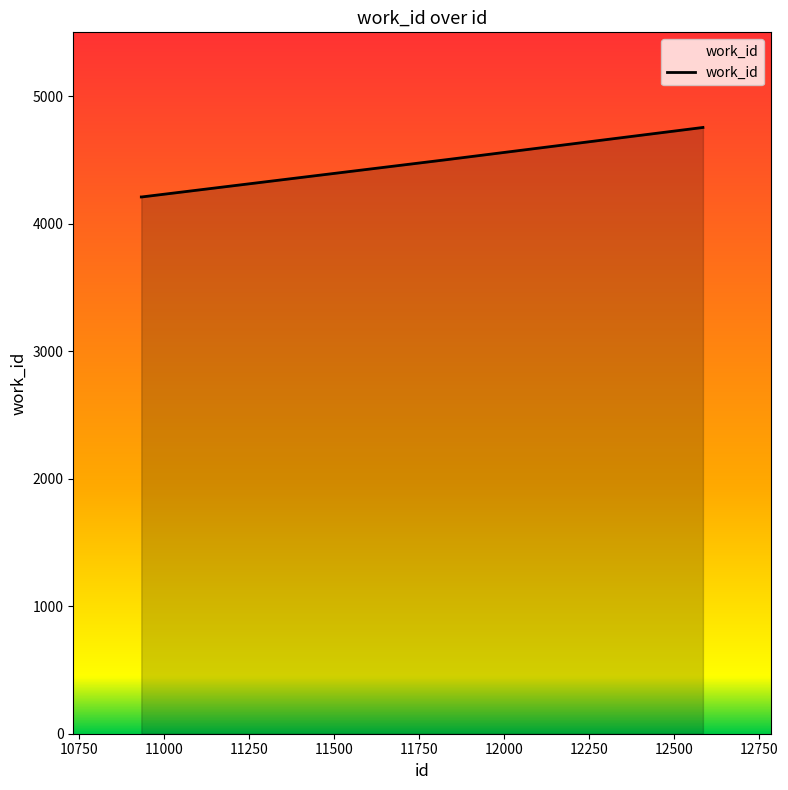

What is the maximum value shown in the chart?

4754